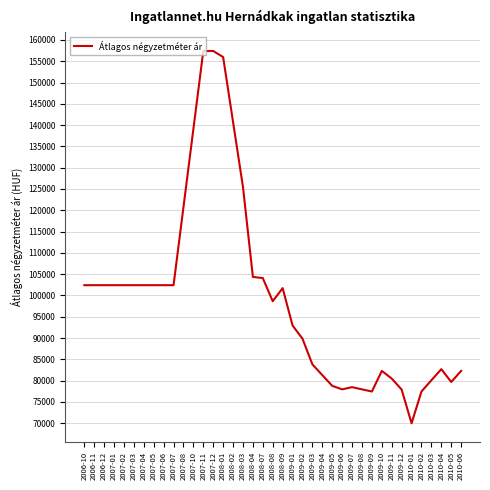

Is it true that the value at 2006-10 is 169692?

False